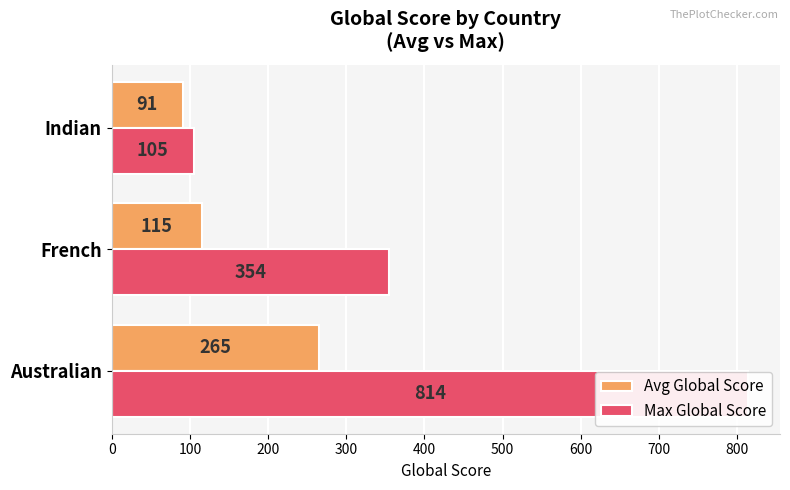

What is the difference between the highest and lowest values at Indian?

14